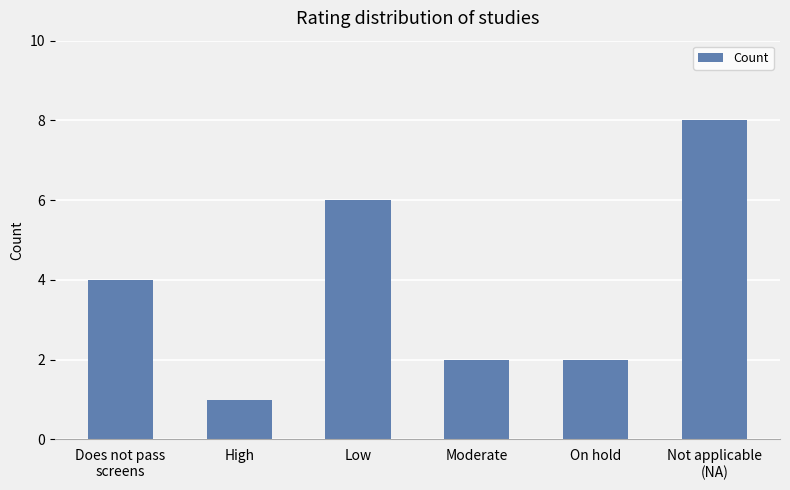

The value at On hold is 1. True or false?

False